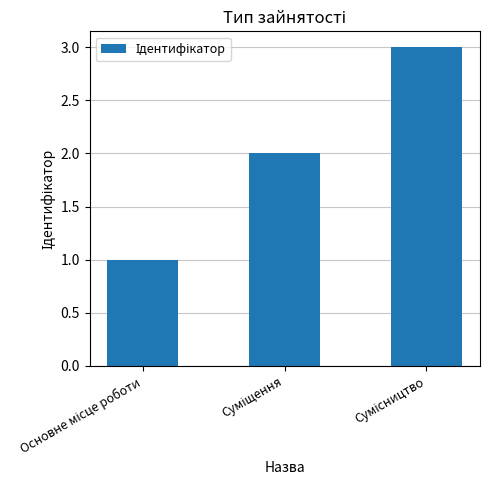

What is the sum of all values?

6